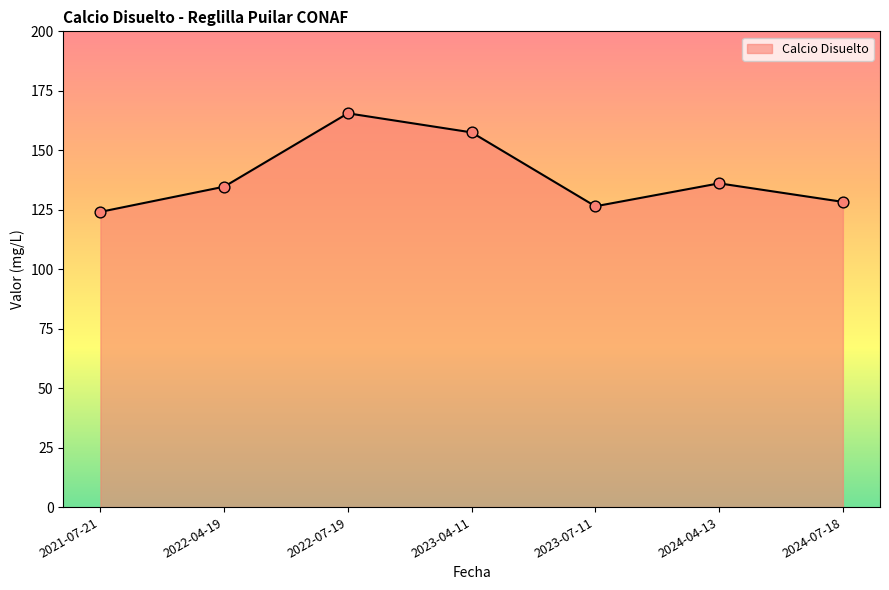

Which has a higher value, 2021-07-21 or 2023-07-11?

2023-07-11